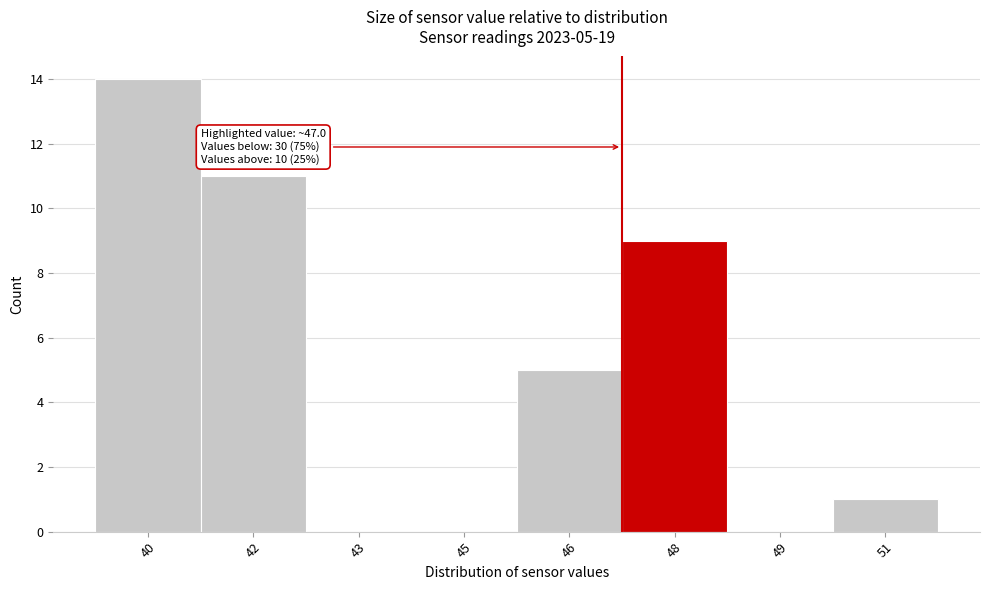

Reading right to left, what are all the values shown in this chart?

51=1	49=0	48=9	46=5	45=0	43=0	42=11	40=14